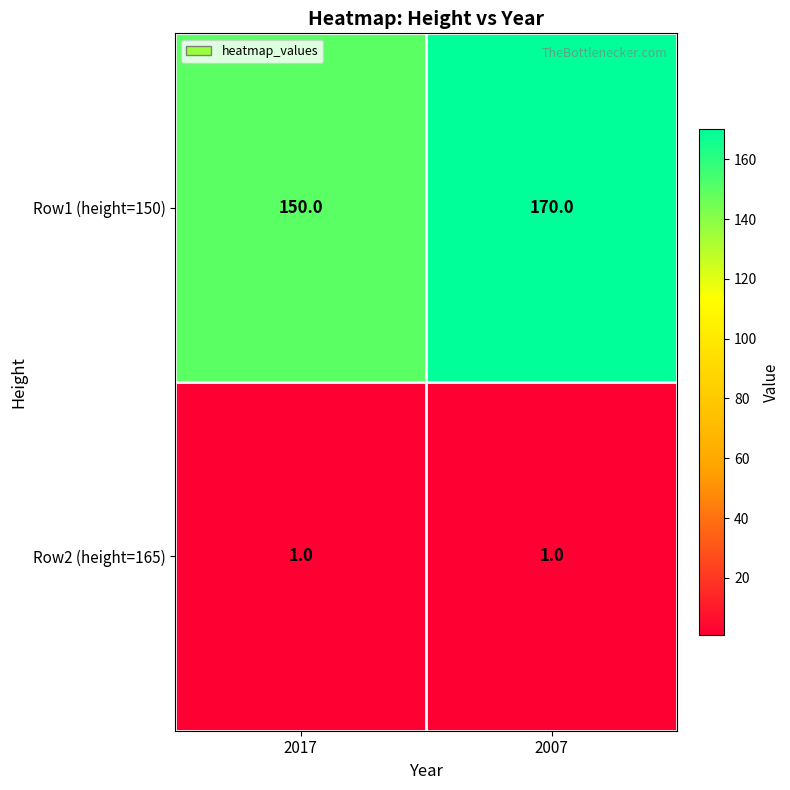

What is the sum of the Row1 (height=150) values at 2017 and 2007?

320